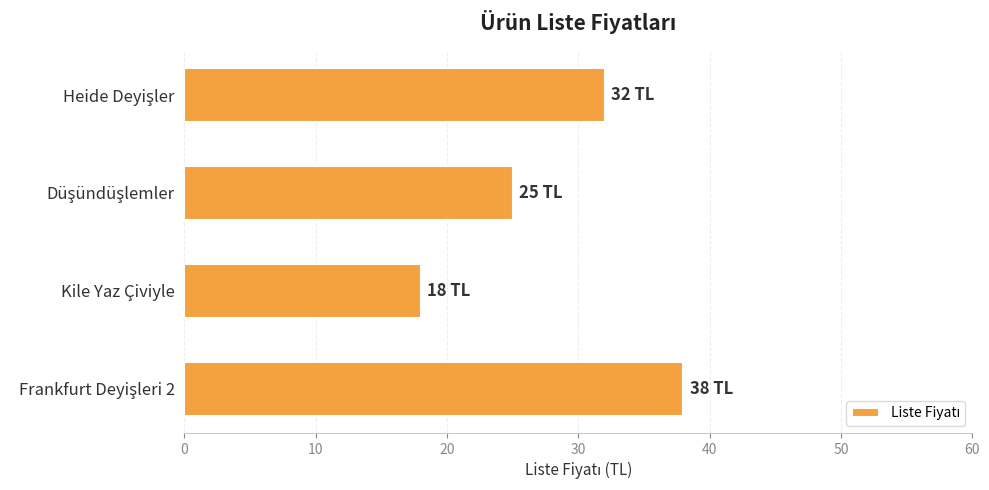

How many bars are there in total?

4